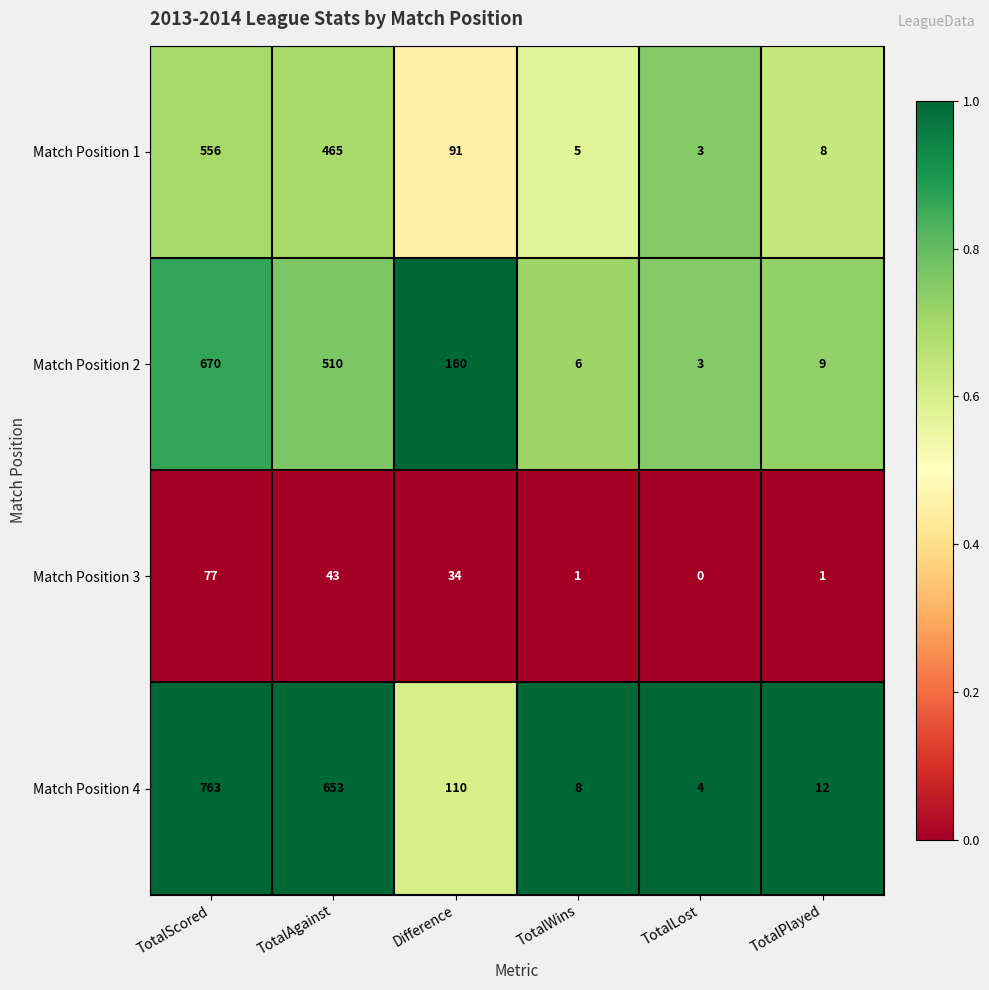

True or false: Match Position 1 has a value of 1 at TotalLost.

False